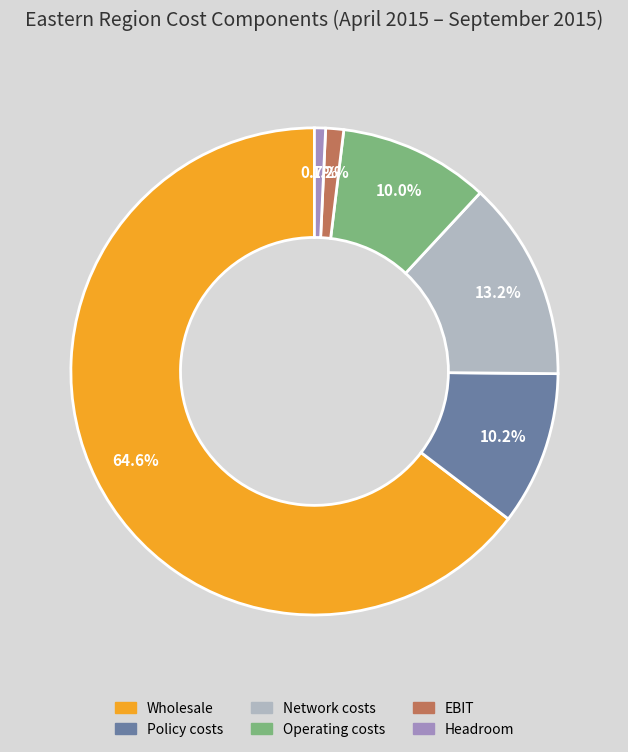

Does Wholesale represent more than half of the total?

Yes